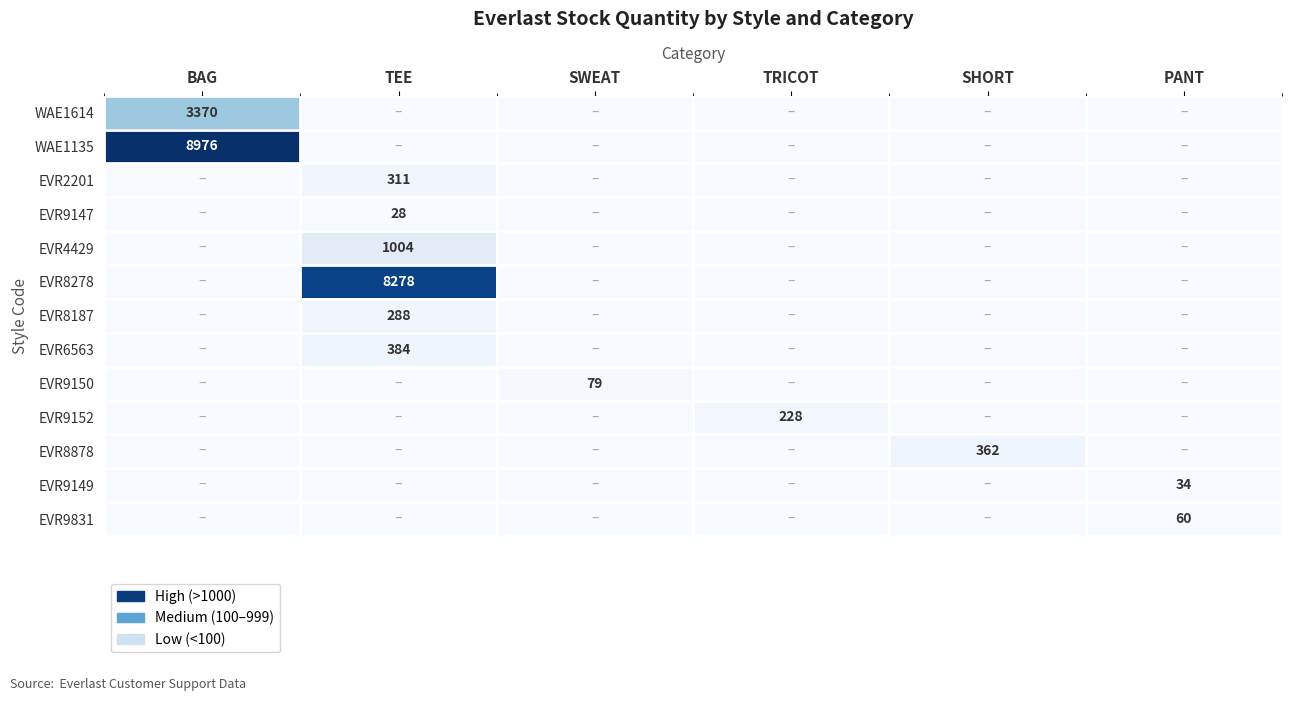

Is it true that EVR6563 equals 384 at TEE?

True